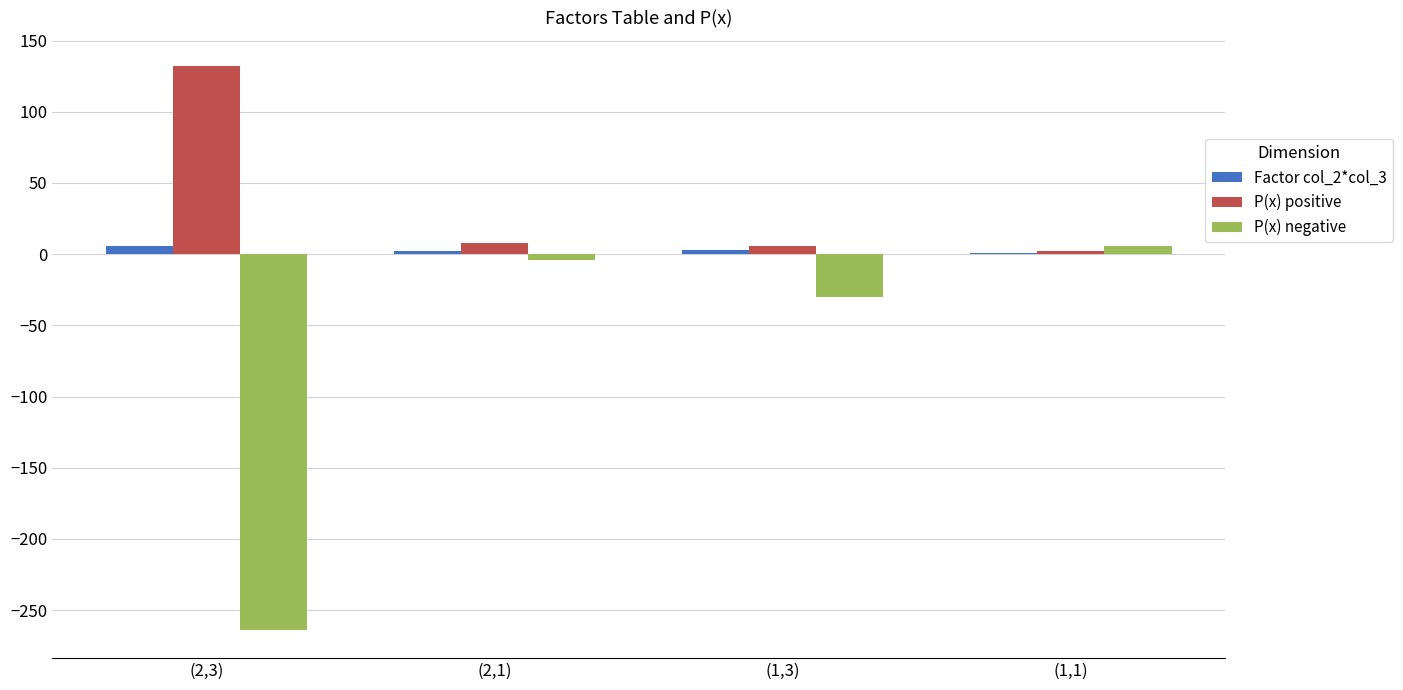

Count the number of data series in this chart.

3